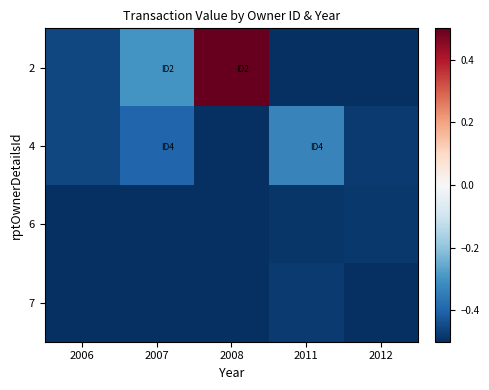

Reading left to right, what are all the values shown in this chart?

2: 2006=-0.5	2007=-0.3	2008=0.5	2011=-0.5	2012=-0.5
4: 2006=-0.5	2007=-0.4	2008=-0.5	2011=-0.3	2012=-0.5
6: 2006=-0.5	2007=-0.5	2008=-0.5	2011=-0.5	2012=-0.5
7: 2006=-0.5	2007=-0.5	2008=-0.5	2011=-0.5	2012=-0.5